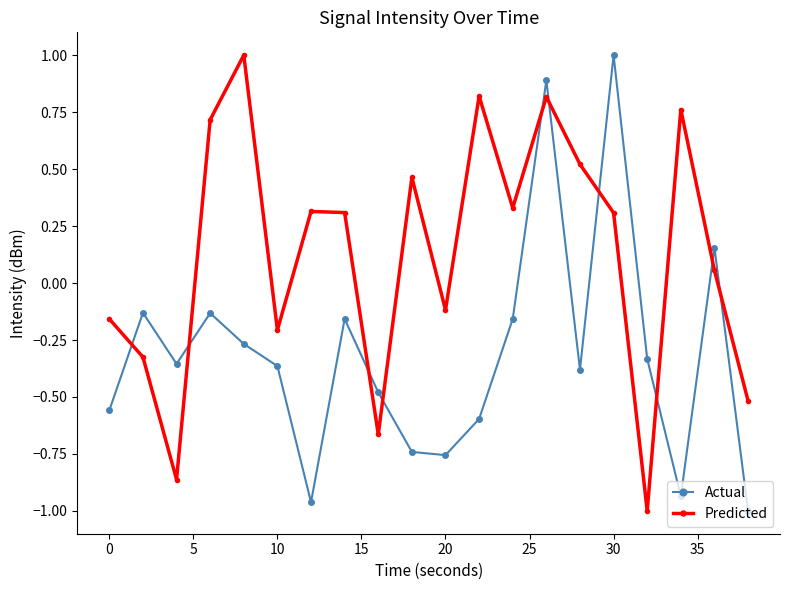

Rank the series by their average value, from lowest to highest.

Actual, Predicted